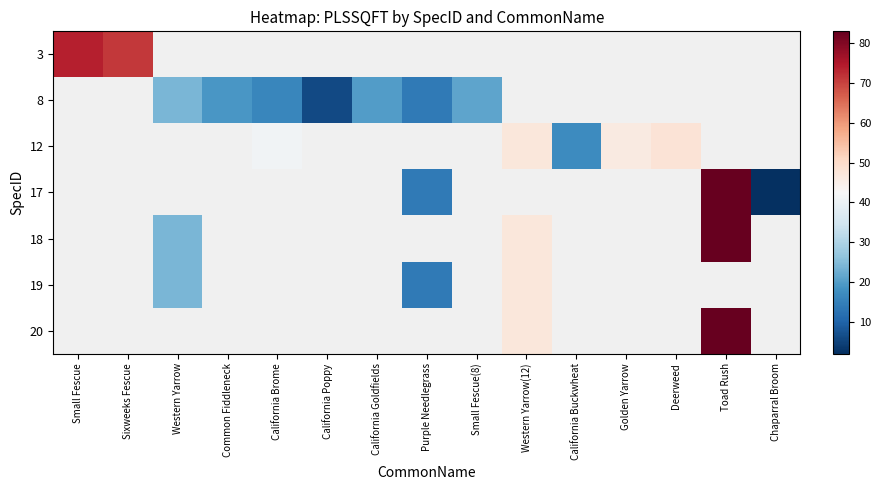

How many series are shown in this chart?

7